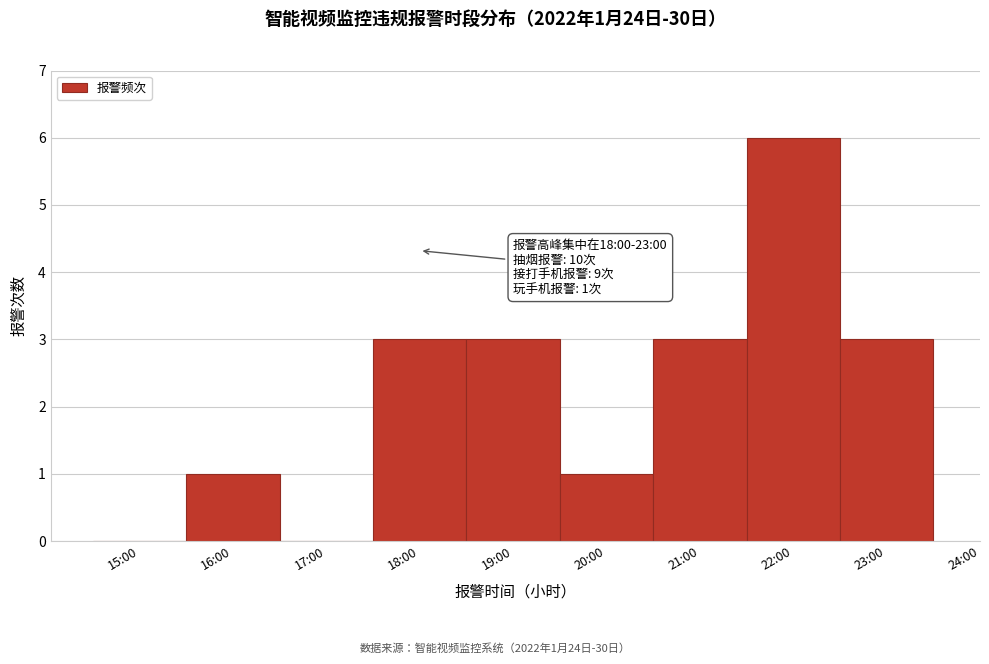

Reading left to right, transcribe all the data shown in this chart.

15:00=0	16:00=1	17:00=0	18:00=3	19:00=3	20:00=1	21:00=3	22:00=6	23:00=3